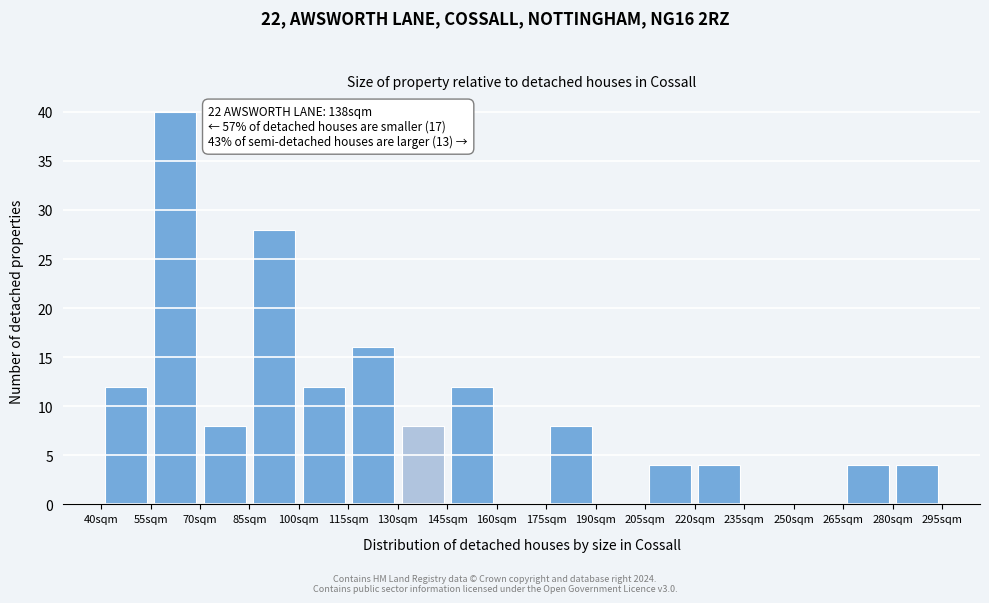

Over which range of the x-axis is the bar tallest?

55 to 70